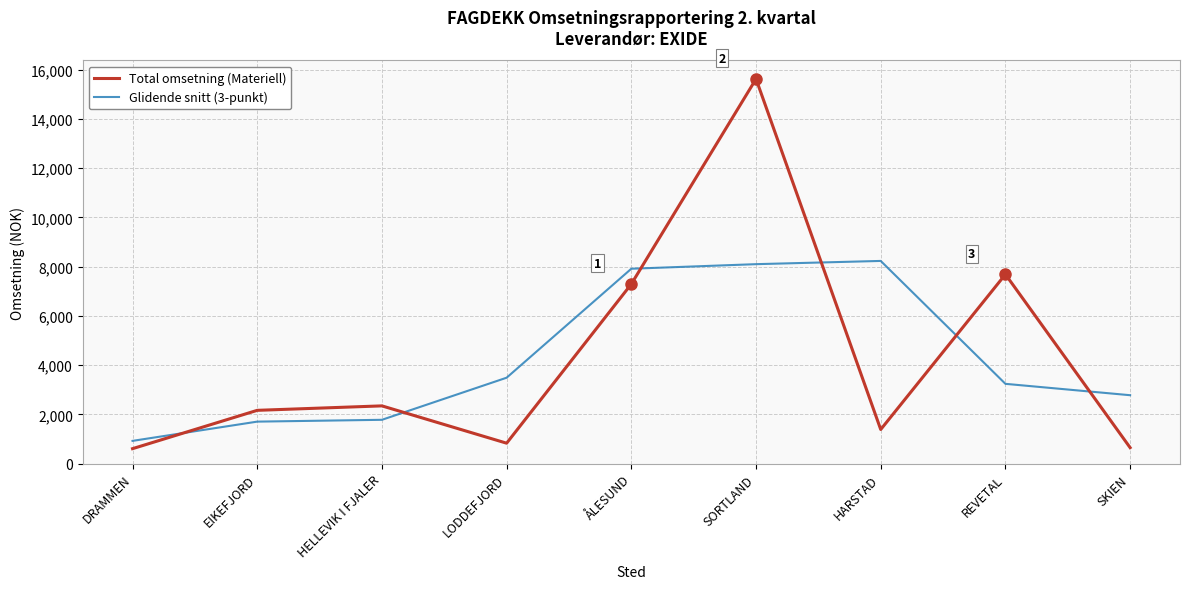

Between LODDEFJORD and HARSTAD, which series saw the biggest shift?

Glidende snitt (3-punkt)